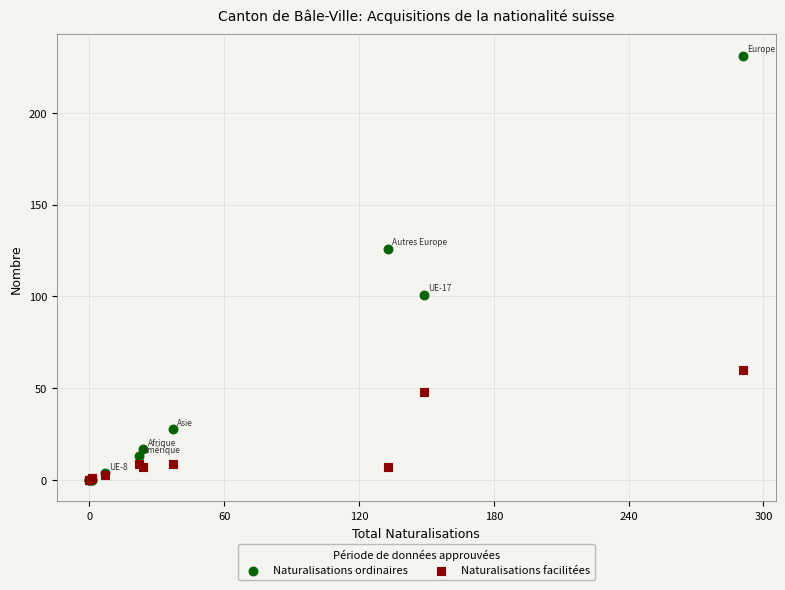

Which series reaches the maximum Y coordinate?

Naturalisations ordinaires